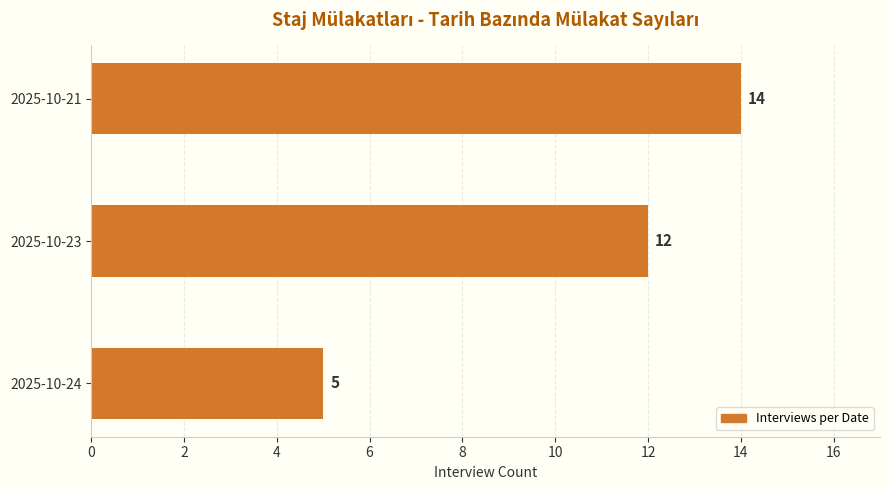

How many bars are there in total?

3